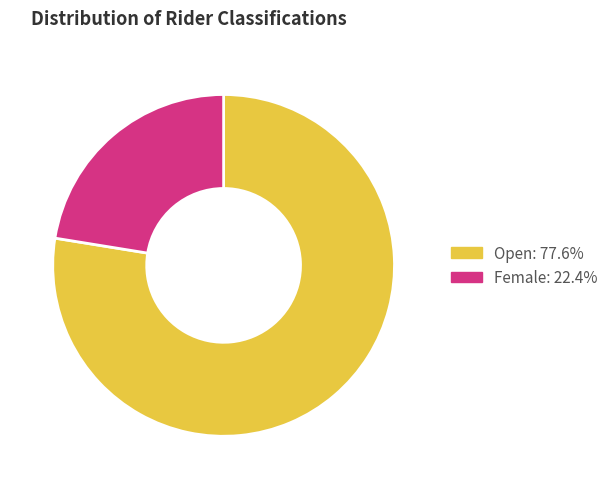

Which slice is the smallest?

Female